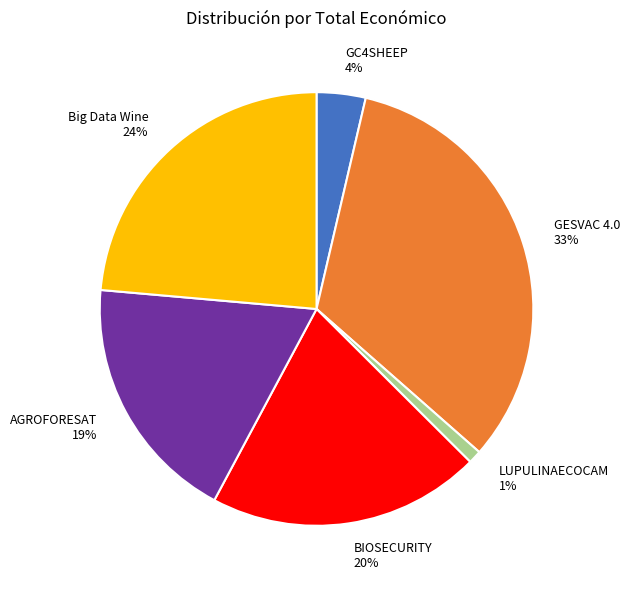

Which category has the smallest portion of the pie?

LUPULINAECOCAM